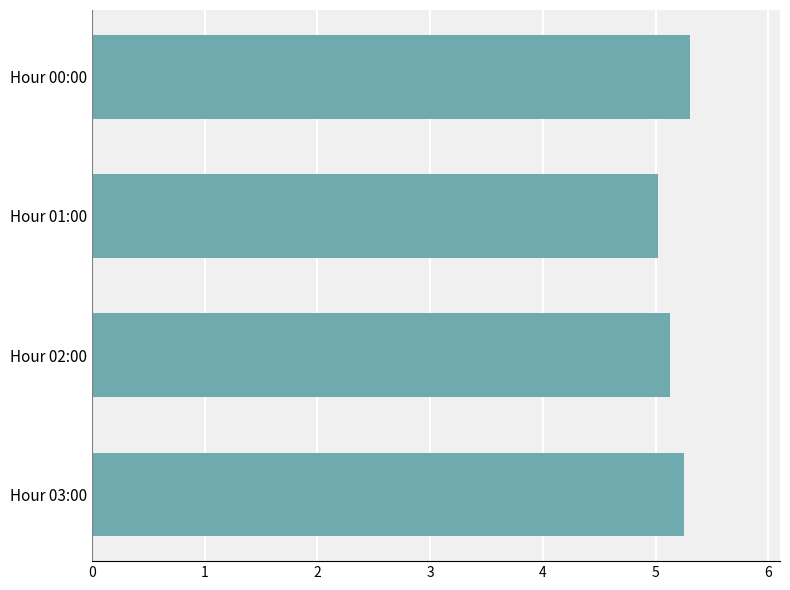

Approximately how many times larger is the value at Hour 01:00 compared to Hour 02:00?

1.0